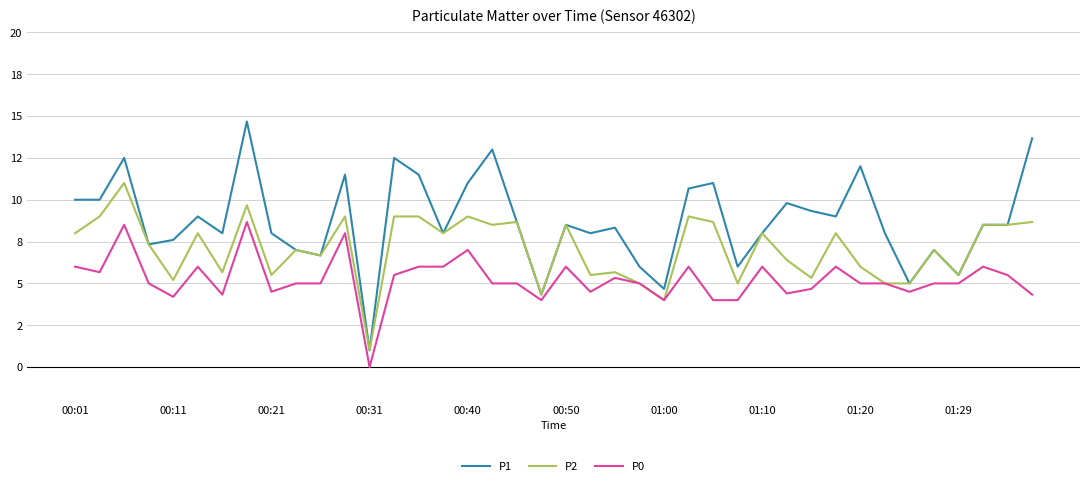

Which series has the largest range (max minus min)?

P1